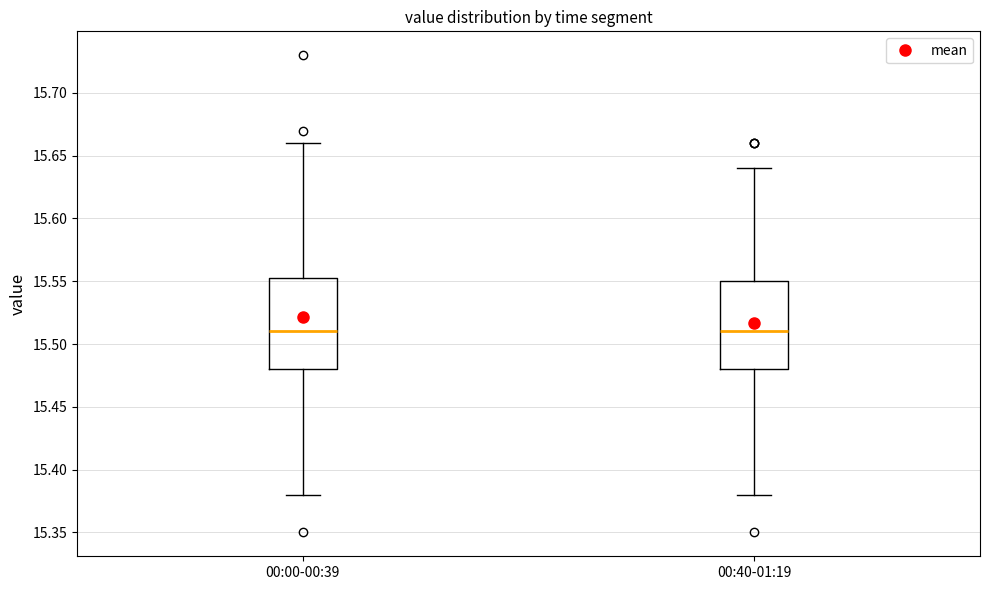

Reading left to right, read every box against the y-axis: the position of its median line, the range the box covers, and the ends of its whiskers. The values are not printed on the chart, so give them approximately, as read against the axis.

00:00-00:39: median 15.510, box 15.480 to 15.555, whiskers 15.380 to 15.660
00:40-01:19: median 15.510, box 15.480 to 15.550, whiskers 15.380 to 15.640